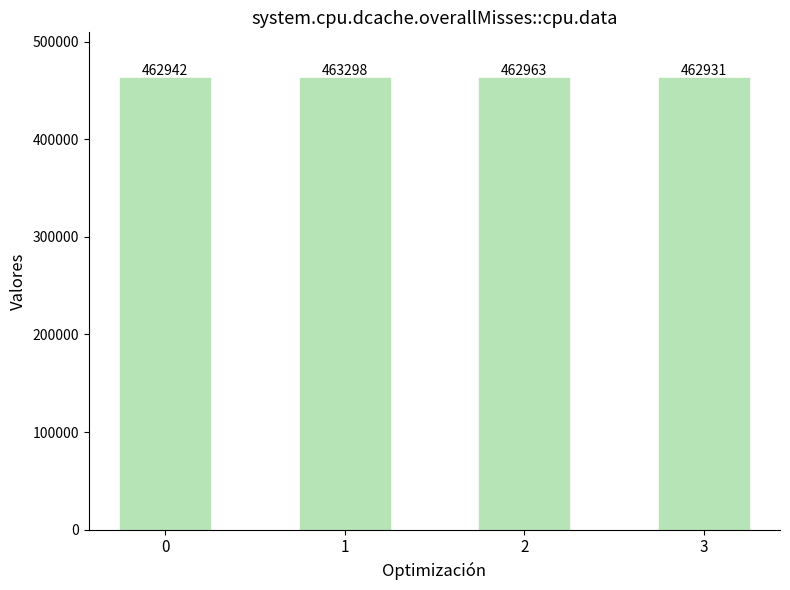

What is the change in value from 0 to 1?

+356